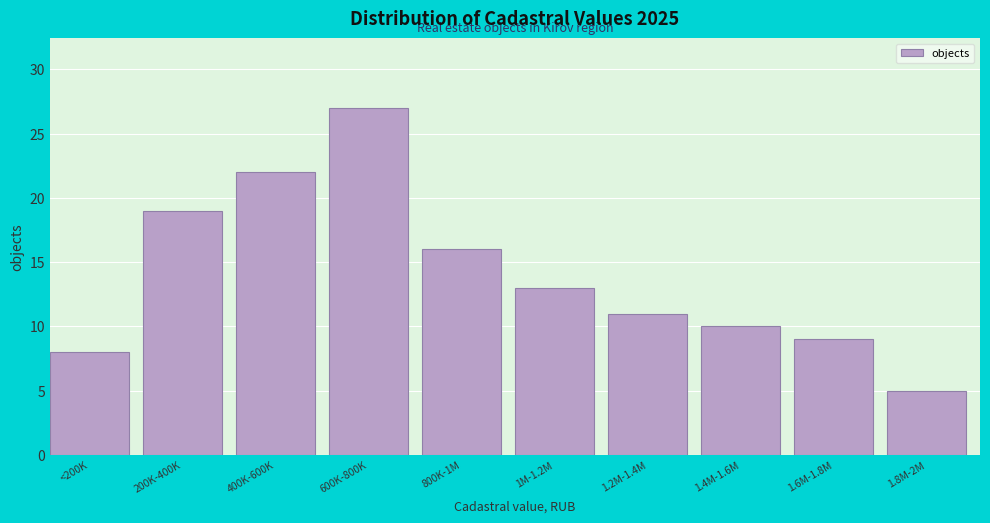

Reading right to left, list all the values displayed in this chart.

5	9	10	11	13	16	27	22	19	8